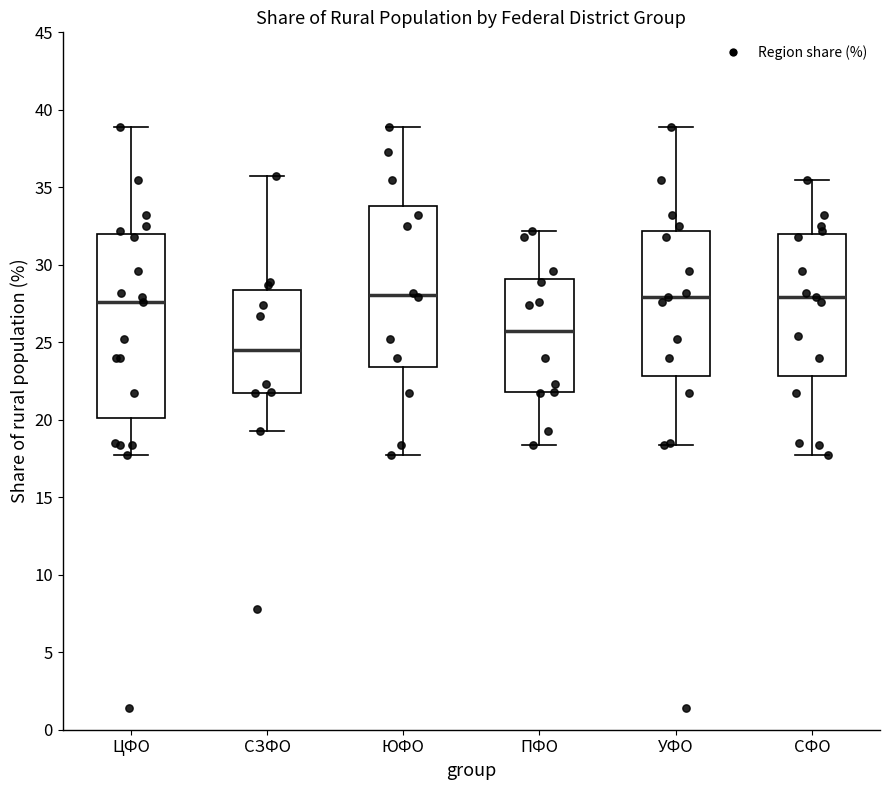

Where is the upper edge of the box for СЗФО on the y-axis? The values are not printed on the chart, so give them approximately, as read against the axis.

28.5